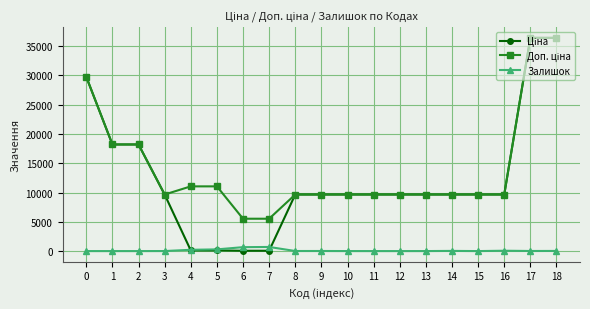

True or false: Залишок has more than 0 points higher than both neighbors.

True